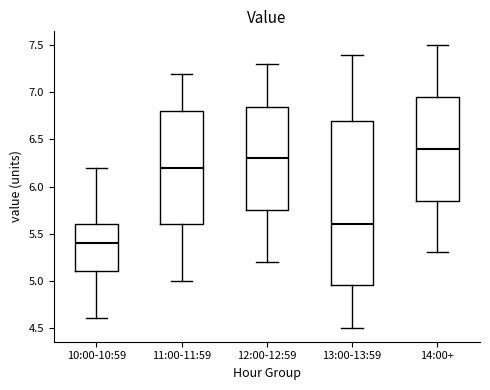

Which box has the highest median line?

14:00+